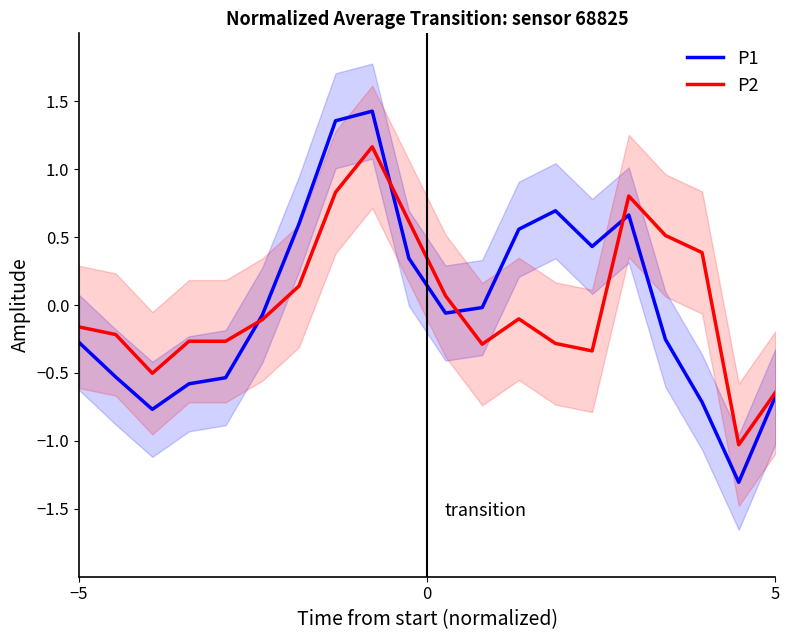

What are all the series names shown in the legend?

P1, P2